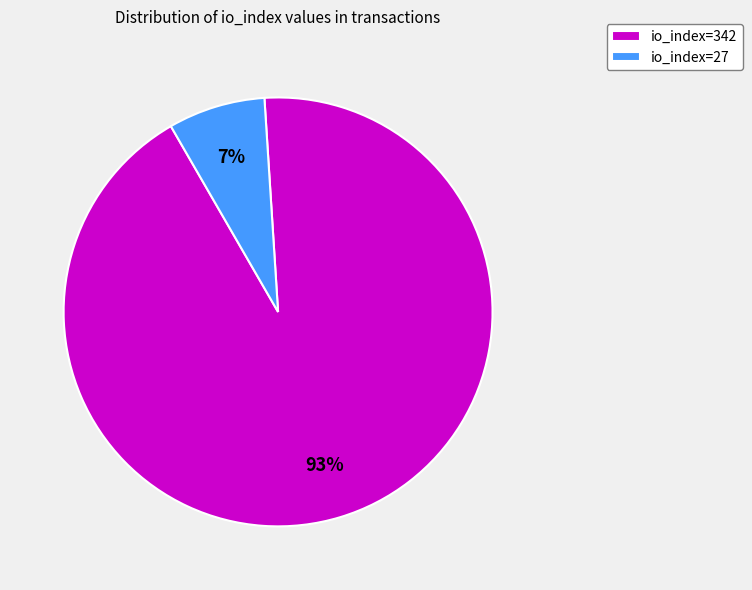

Which has a higher value, io_index=27 or io_index=342?

io_index=342